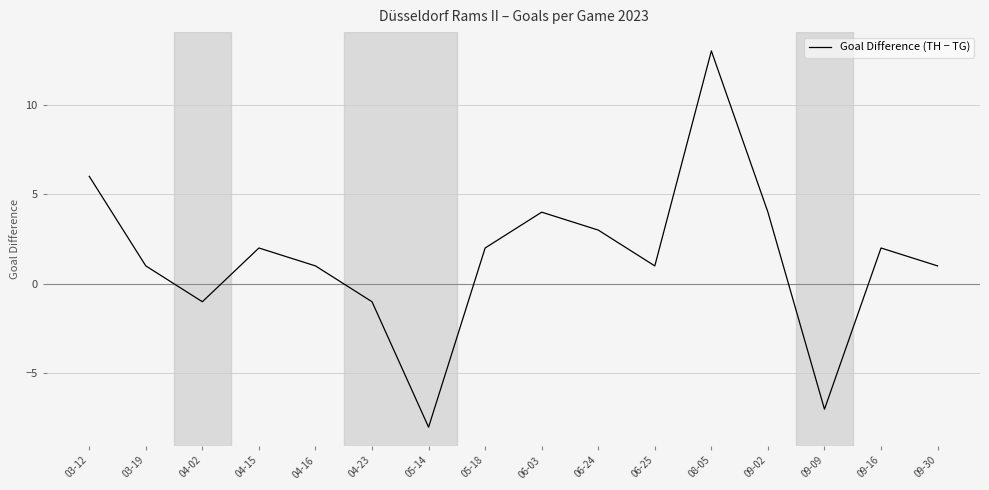

How many interior local peaks (higher than both neighbors) does the data have?

4